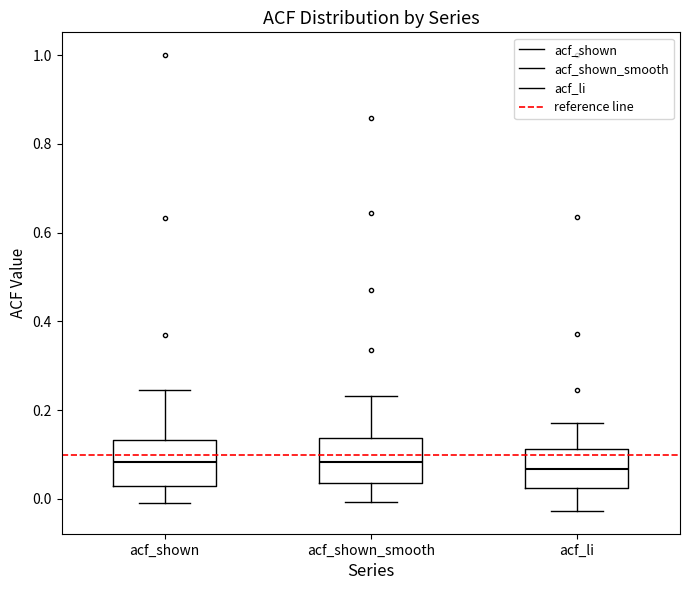

Where is the upper edge of the box for acf_shown on the y-axis? The values are not printed on the chart, so give them approximately, as read against the axis.

0.14